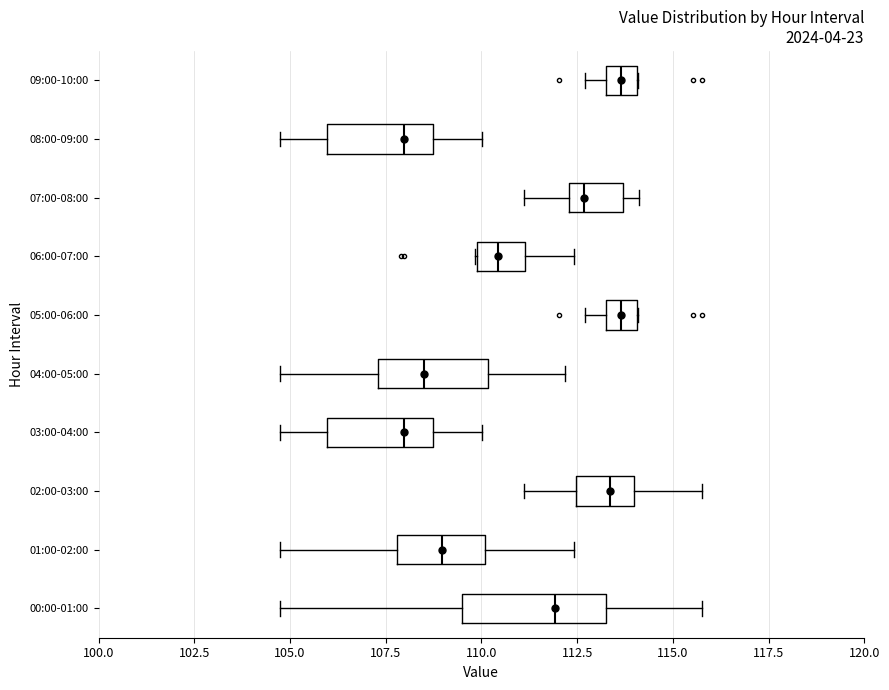

Comparing the boxes themselves (not the whiskers), which one is the widest?

00:00-01:00